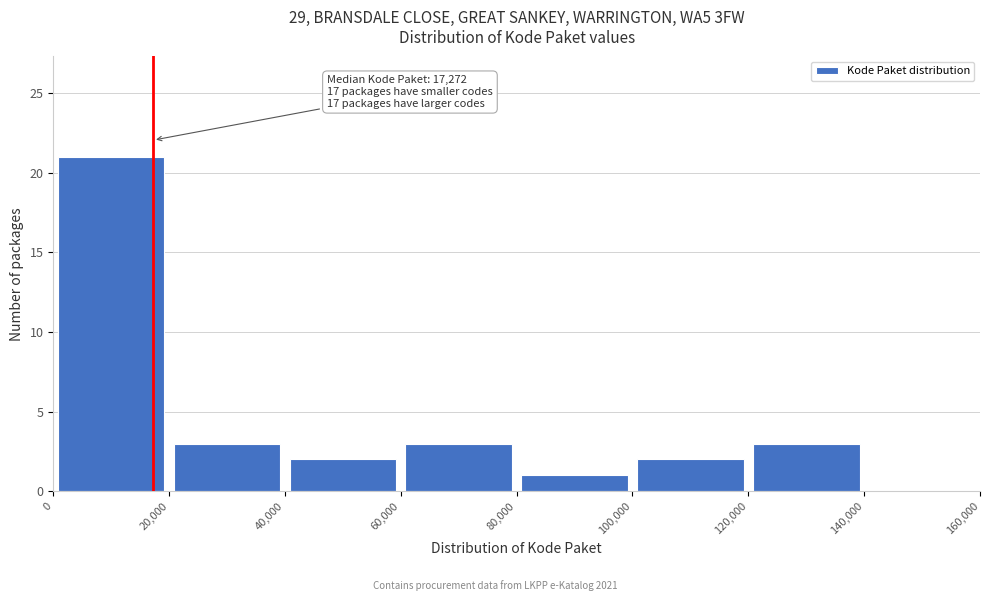

Over which range of the x-axis is the bar tallest?

0 to 20,000